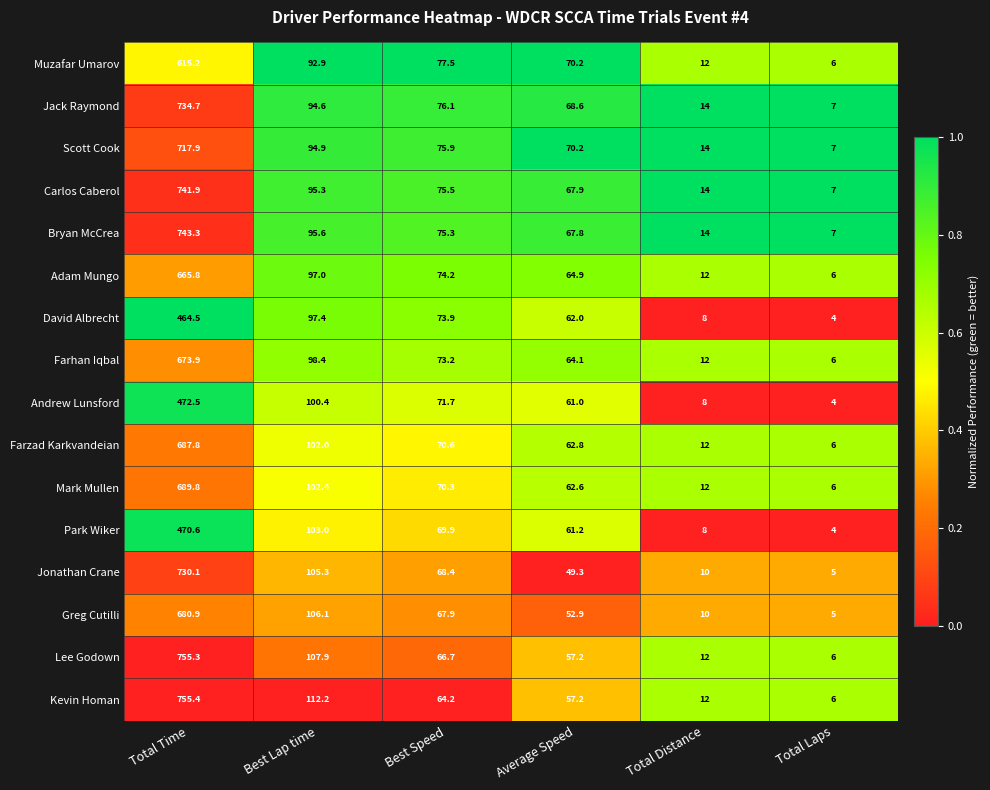

What is the difference between the second highest and second lowest values in the Bryan McCrea series?

81.6